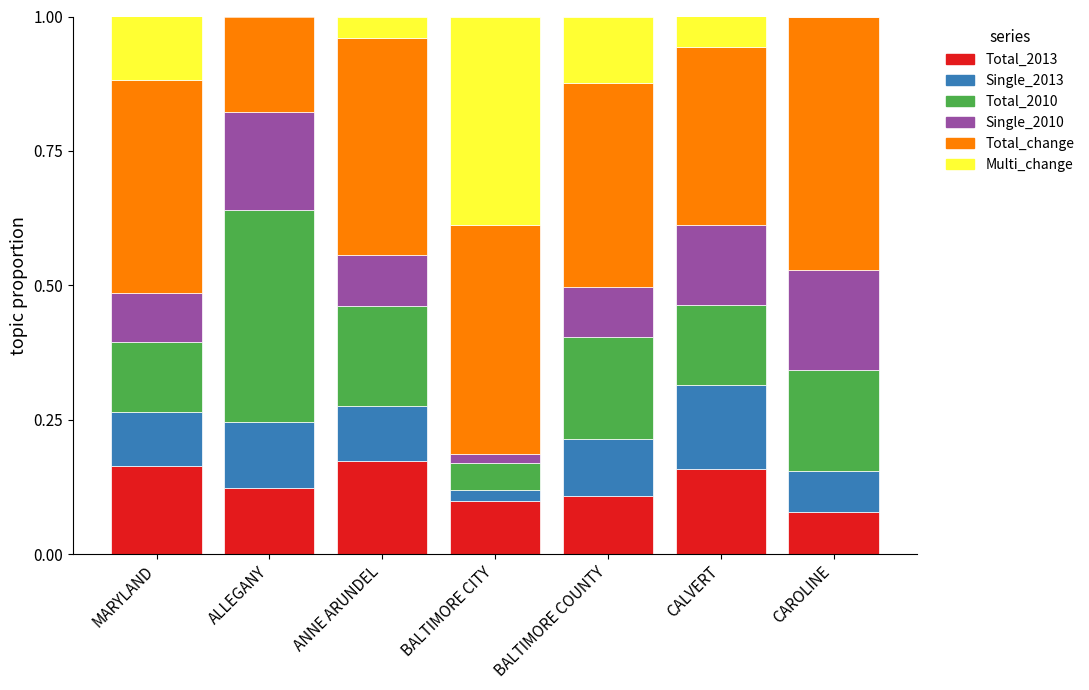

What is the total value across all series at BALTIMORE COUNTY?

1.0